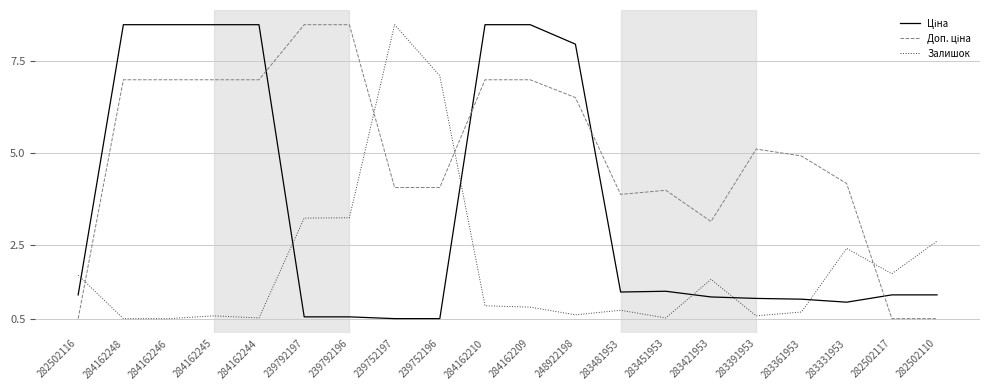

The value of Залишок at 248922198 is 0.3. True or false?

False